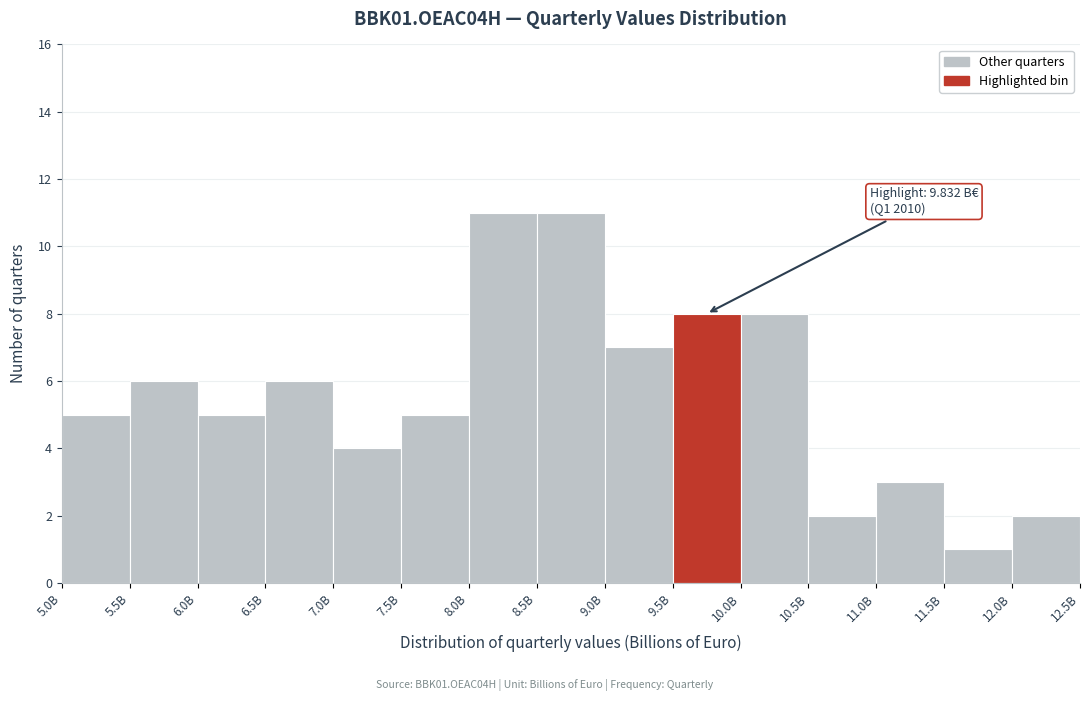

Reading left to right, list all the values displayed in this chart.

5.0B=5	5.5B=6	6.0B=5	6.5B=6	7.0B=4	7.5B=5	8.0B=11	8.5B=11	9.0B=7	9.5B=8	10.0B=8	10.5B=2	11.0B=3	11.5B=1	12.0B=2